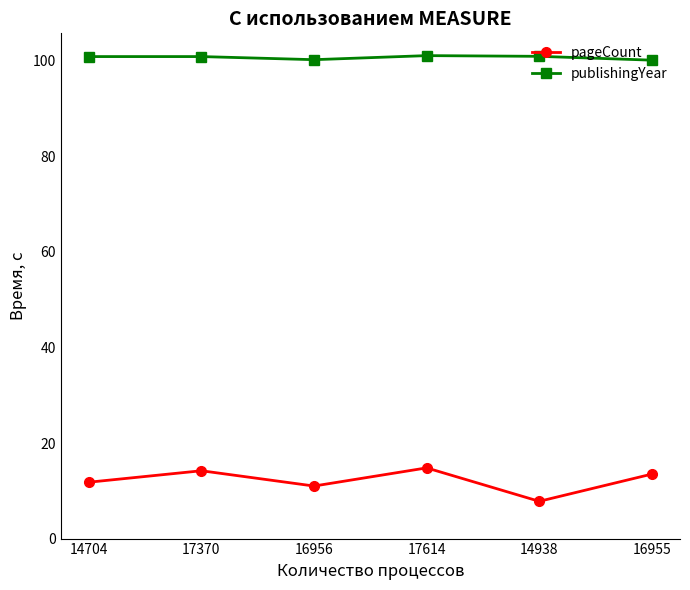

True or false: pageCount has more than 1 interior local peaks.

True